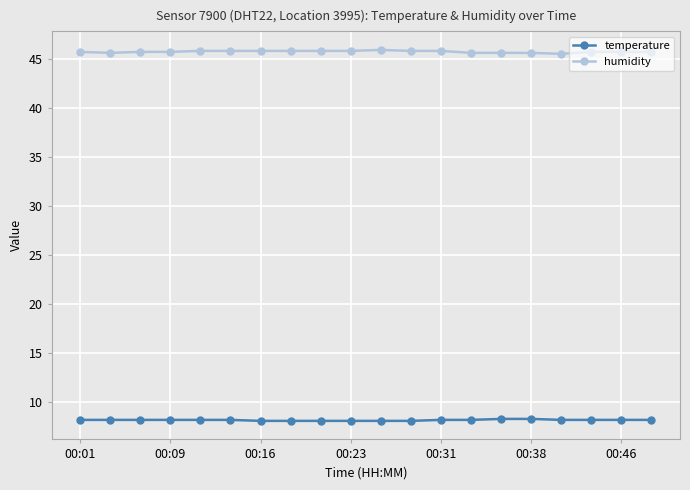

How many distinct data groups are displayed?

2